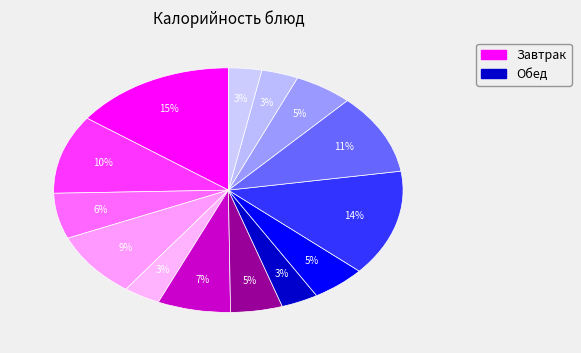

How many slices are in this pie chart?

14